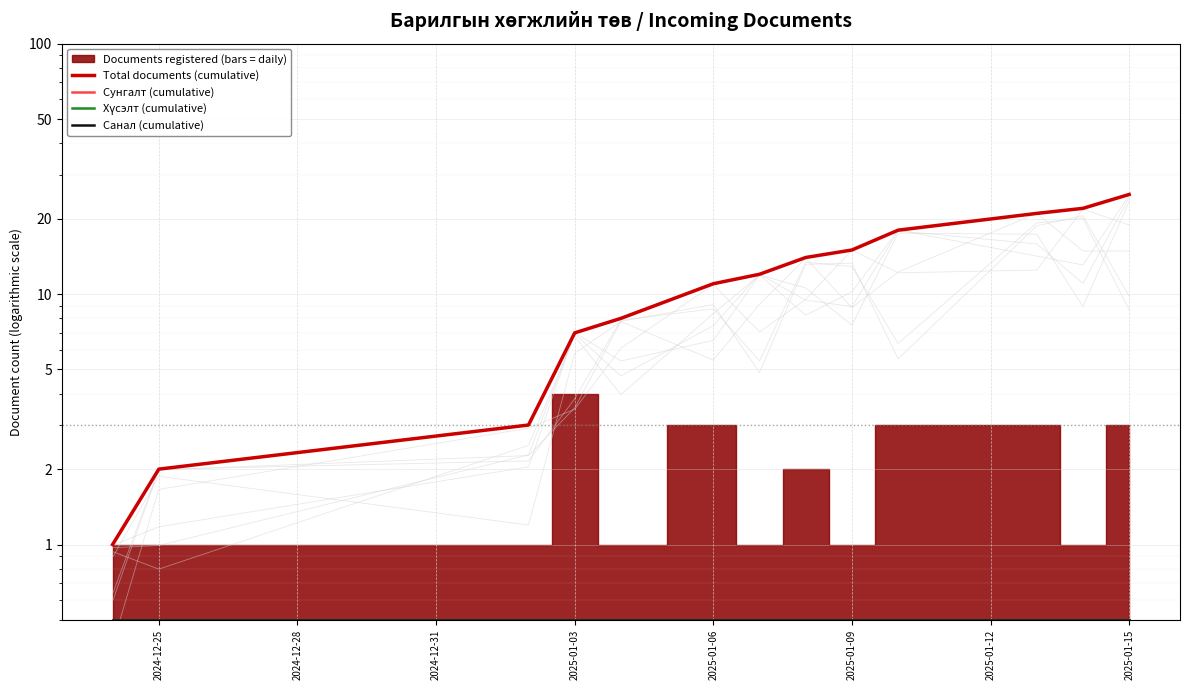

Rank the series at 2025-01-06 from lowest to highest value.

Сунгалт (cumulative), Хүсэлт (cumulative), Санал (cumulative), Total documents (cumulative)